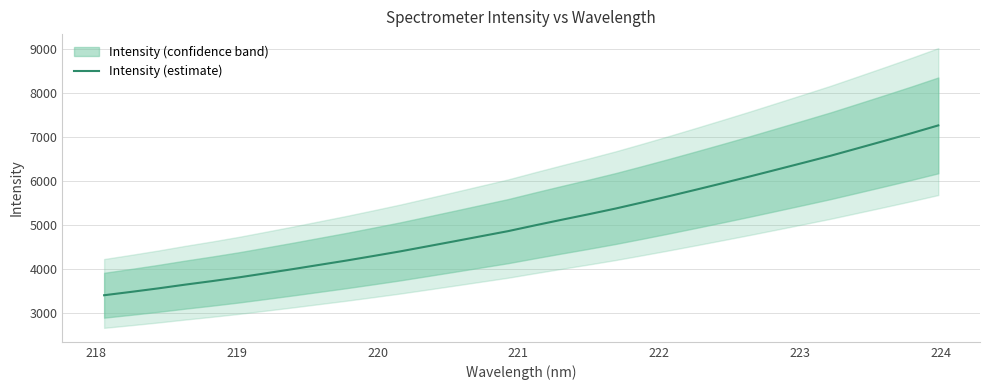

What is the minimum value for Intensity (estimate)?

3404.1